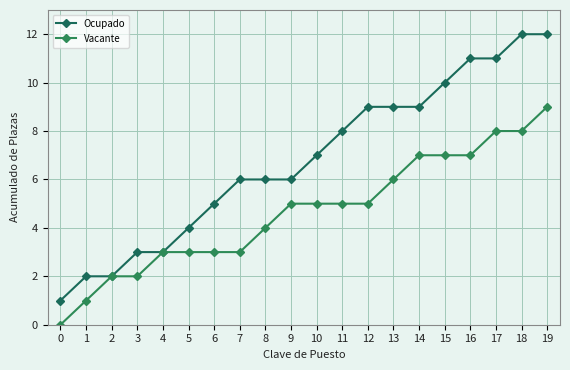

At which category is the sum across all series the highest?

19